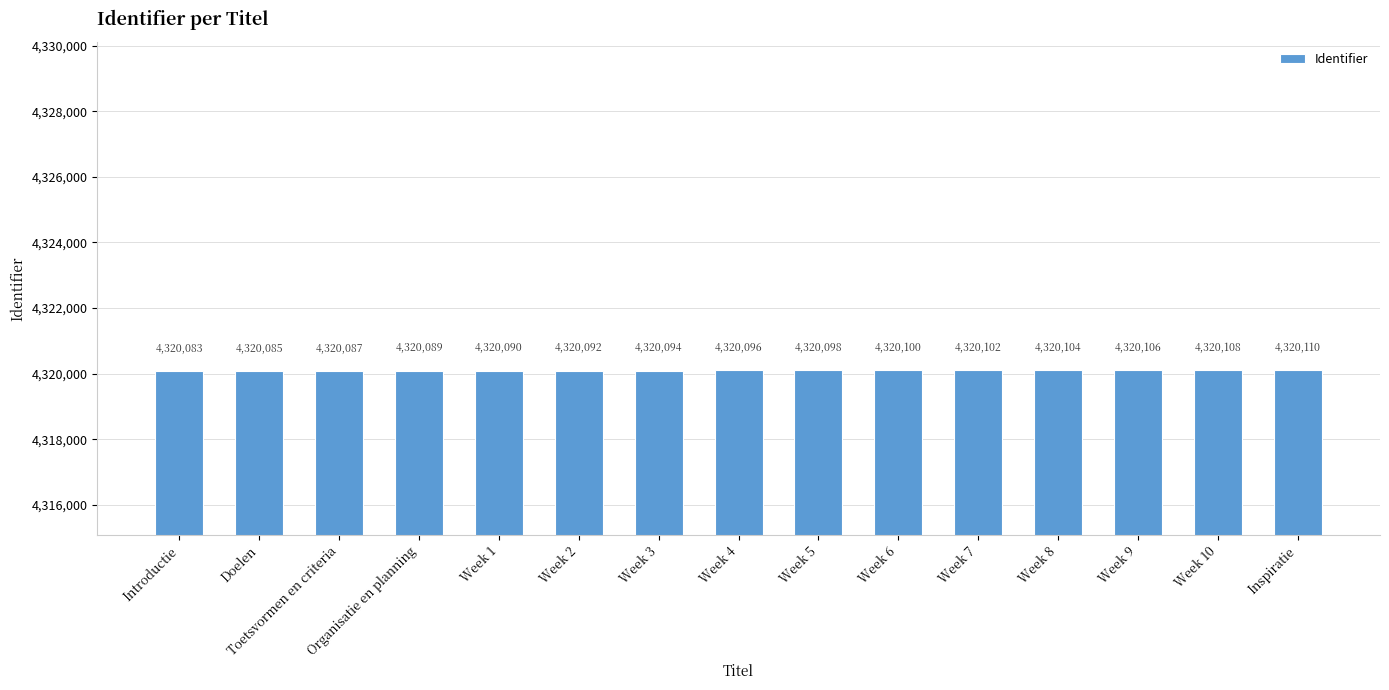

What is the smallest value displayed?

4320083